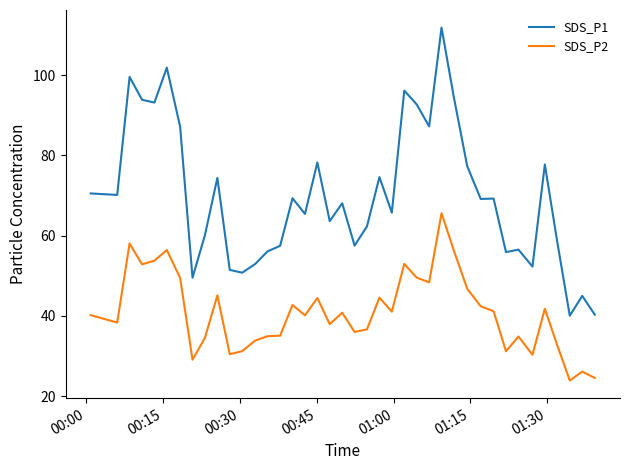

How many lines are shown in the chart?

2